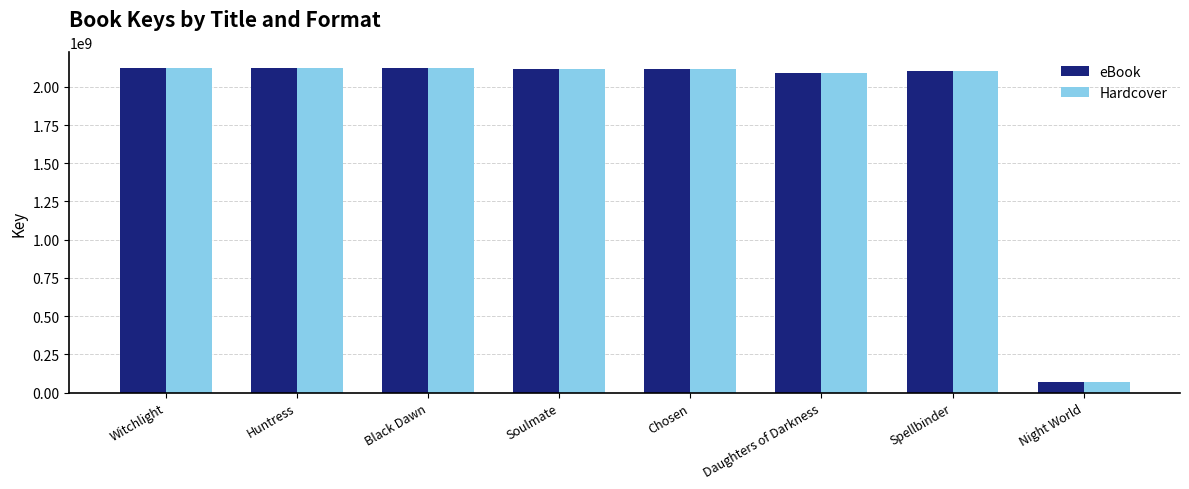

What is the total value across all series at Black Dawn?

4239098614